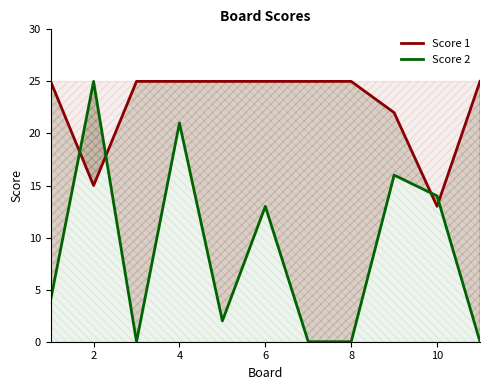

In Score 2, how many points are higher than both neighbors (excluding endpoints)?

4